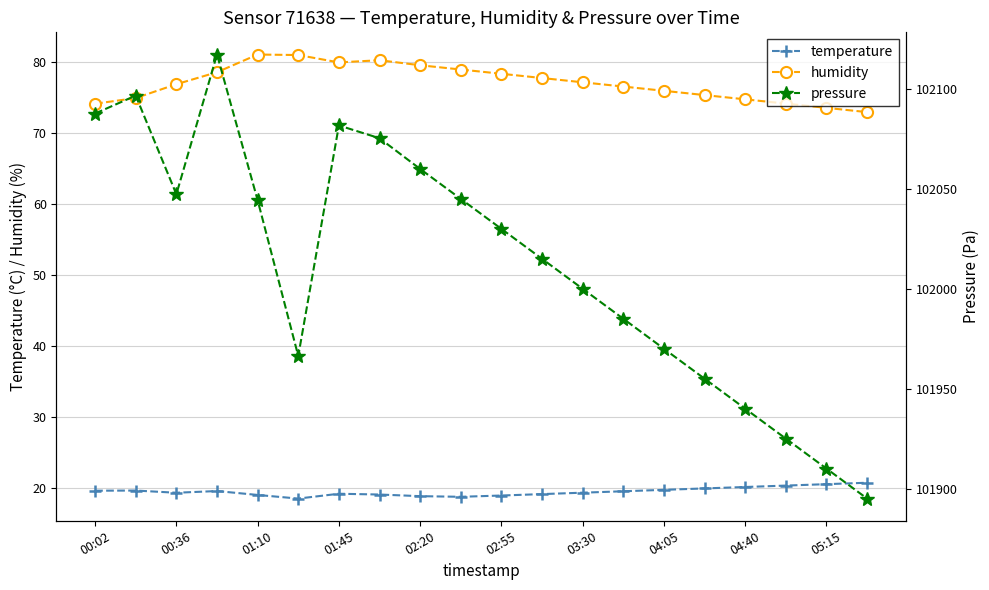

Is this an area chart (filled region under the line)?

No